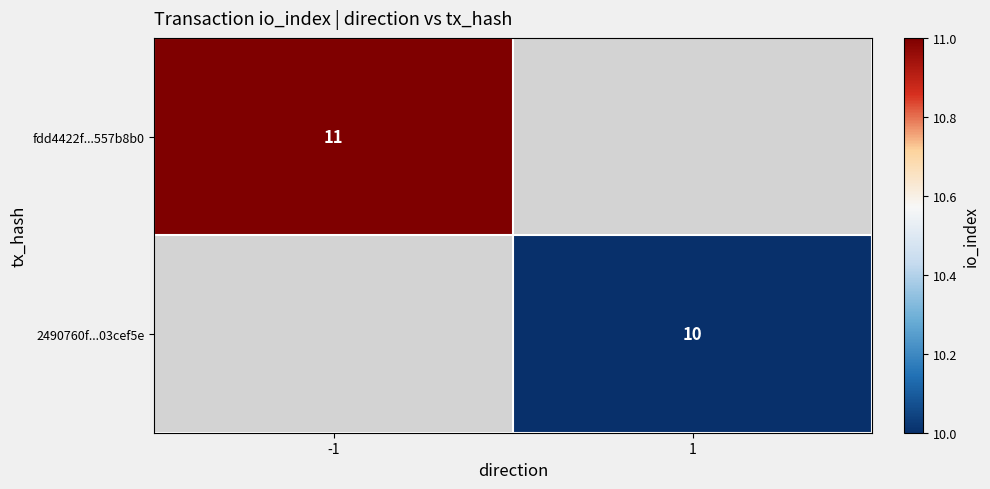

The 2490760f...03cef5e series shows 17 at 1. True or false?

False